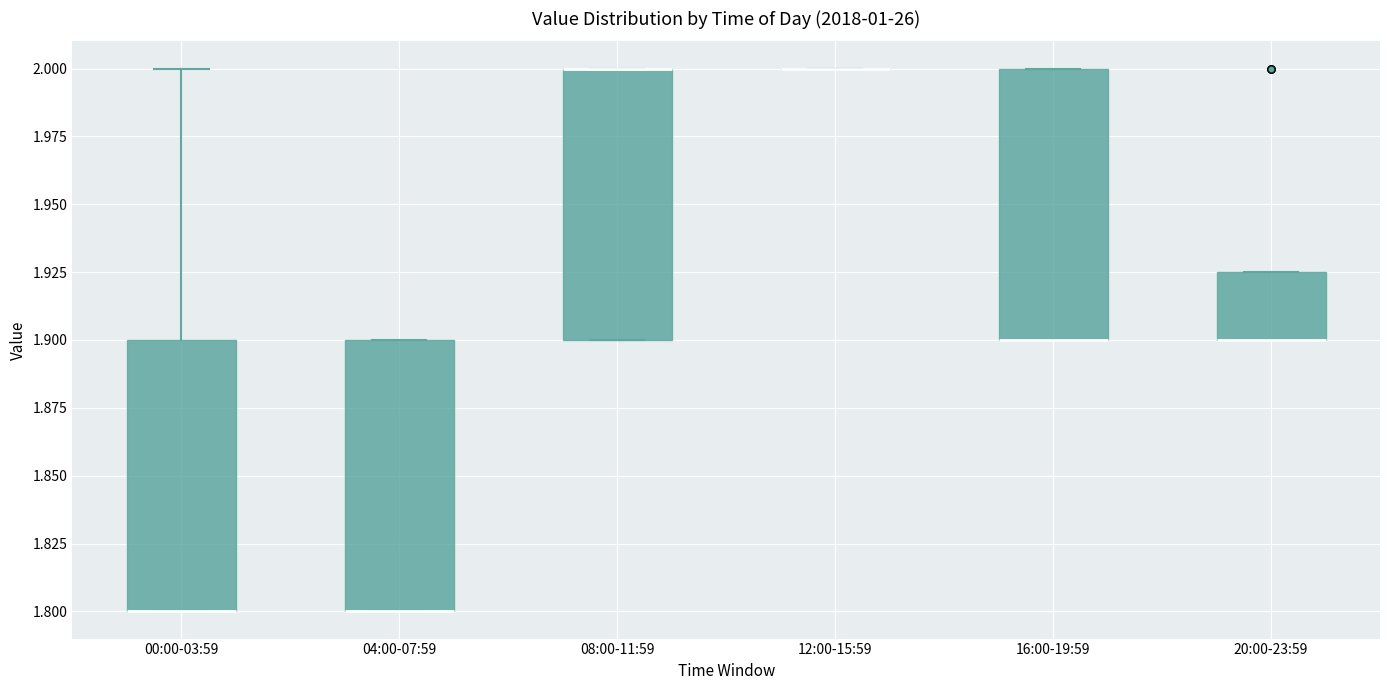

Where is the upper edge of the box for 04:00-07:59 on the y-axis? The values are not printed on the chart, so give them approximately, as read against the axis.

1.900